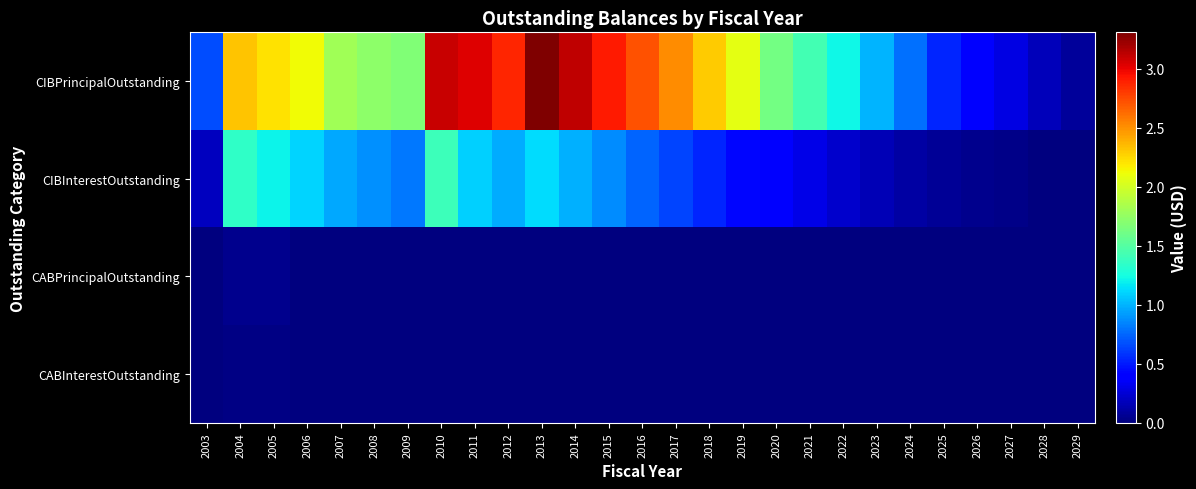

What is the difference between the highest and lowest values at 2016?

27195000.0